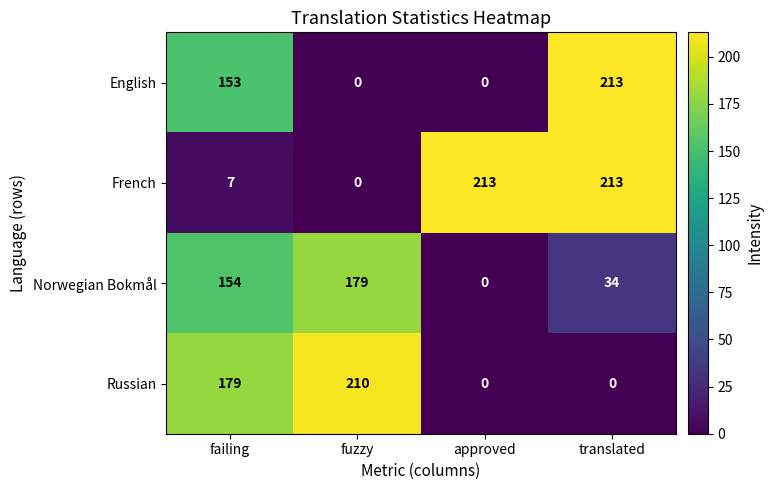

True or false: Norwegian Bokmål has a value of -68 at approved.

False